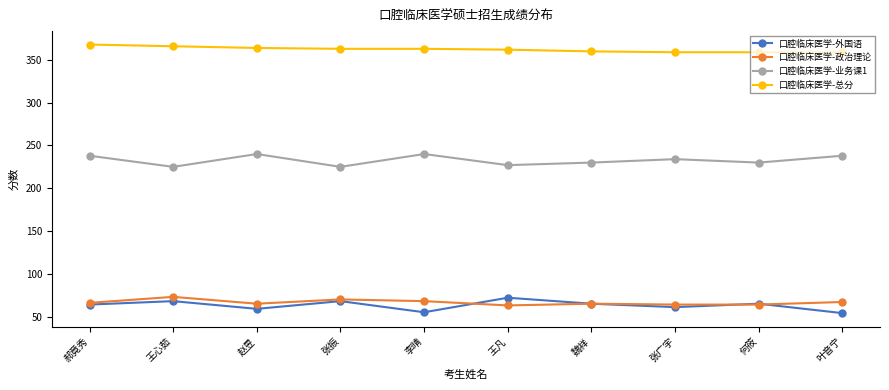

Which series has the largest total across all categories?

口腔临床医学-总分